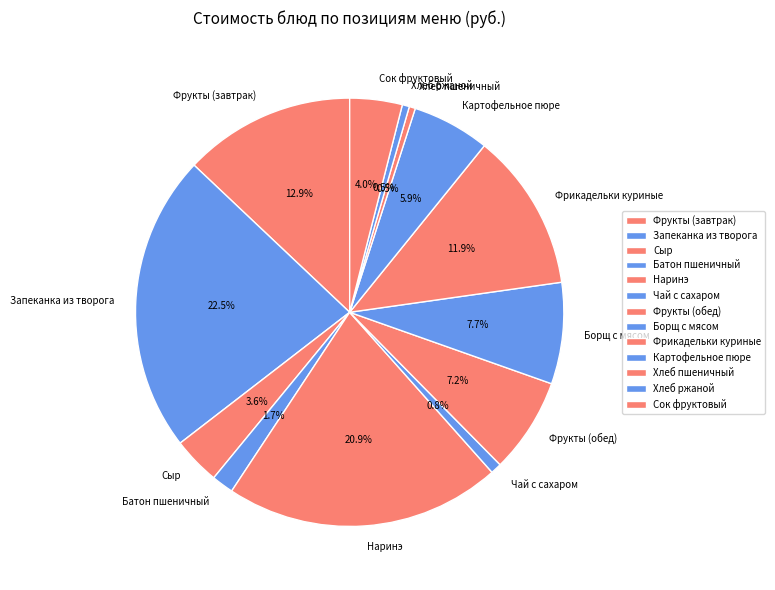

Does Сок фруктовый represent more than half of the total?

No